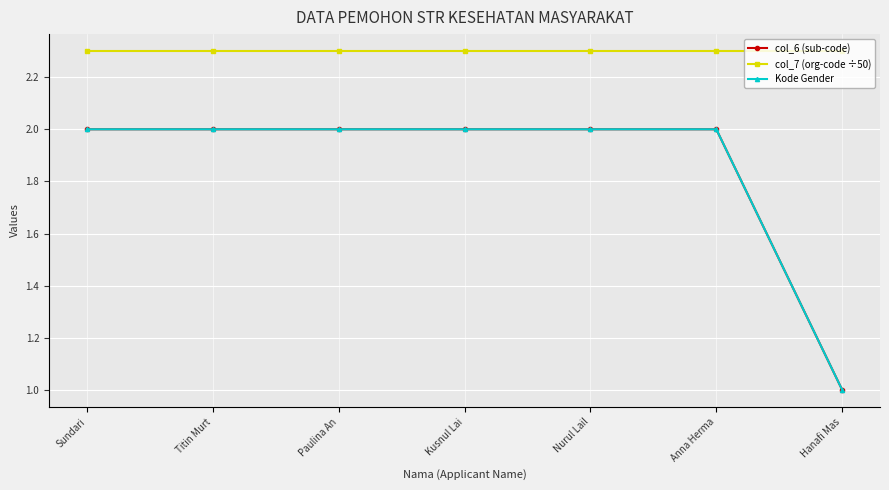

Rank the categories by col_6 (sub-code) value from highest to lowest.

Sundari, Titin Murt, Paulina An, Kusnul Lai, Nurul Lail, Anna Herma, Hanafi Mas